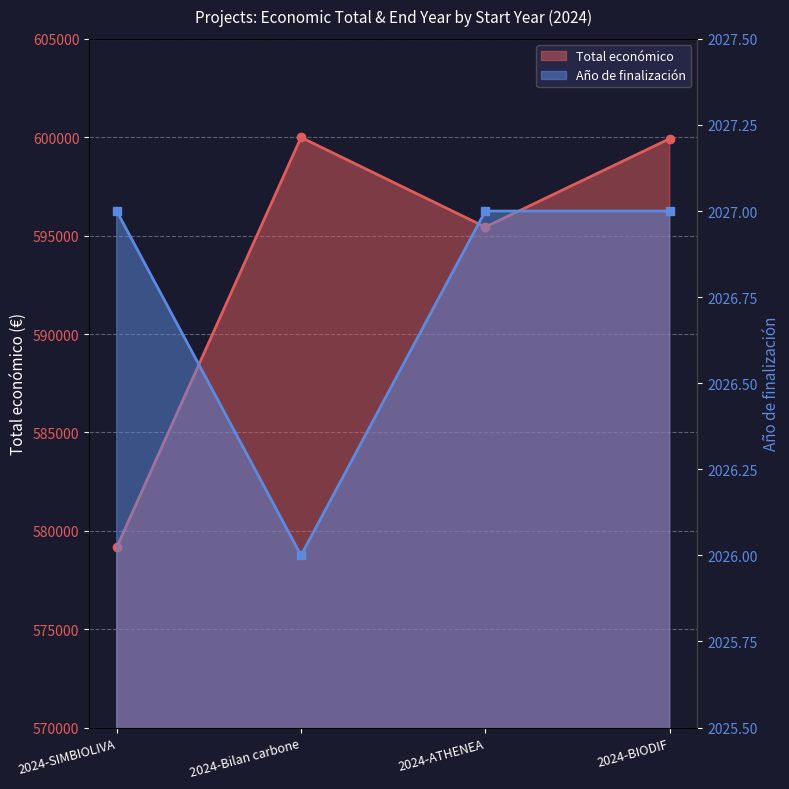

List the labels in order of Total económico value, smallest first.

2024-SIMBIOLIVA, 2024-ATHENEA, 2024-BIODIF, 2024-Bilan carbone